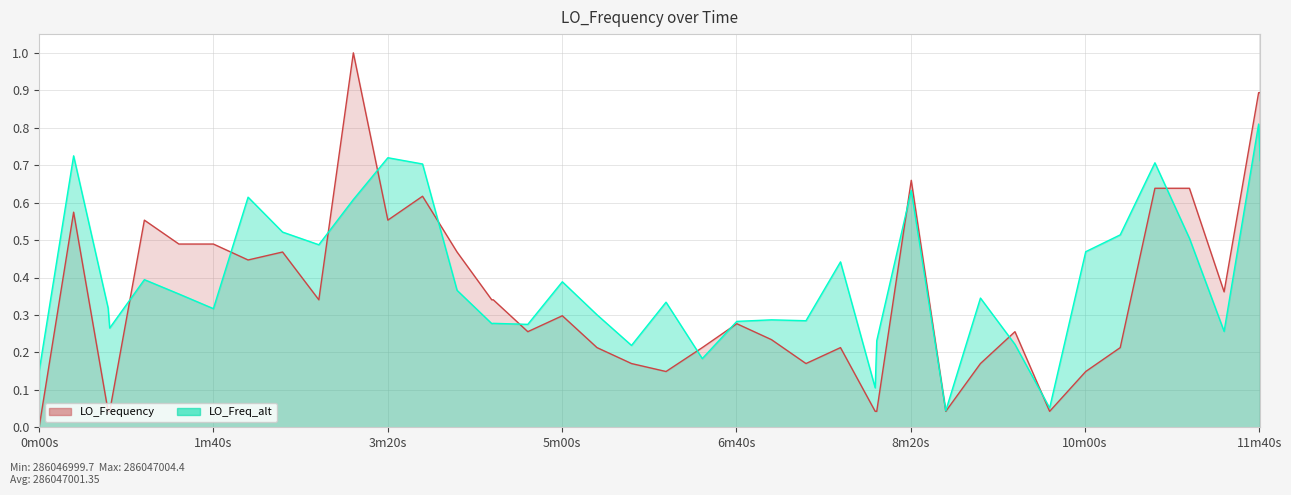

Rank the series by their average value, from lowest to highest.

LO_Frequency_line, LO_Freq_alt_line